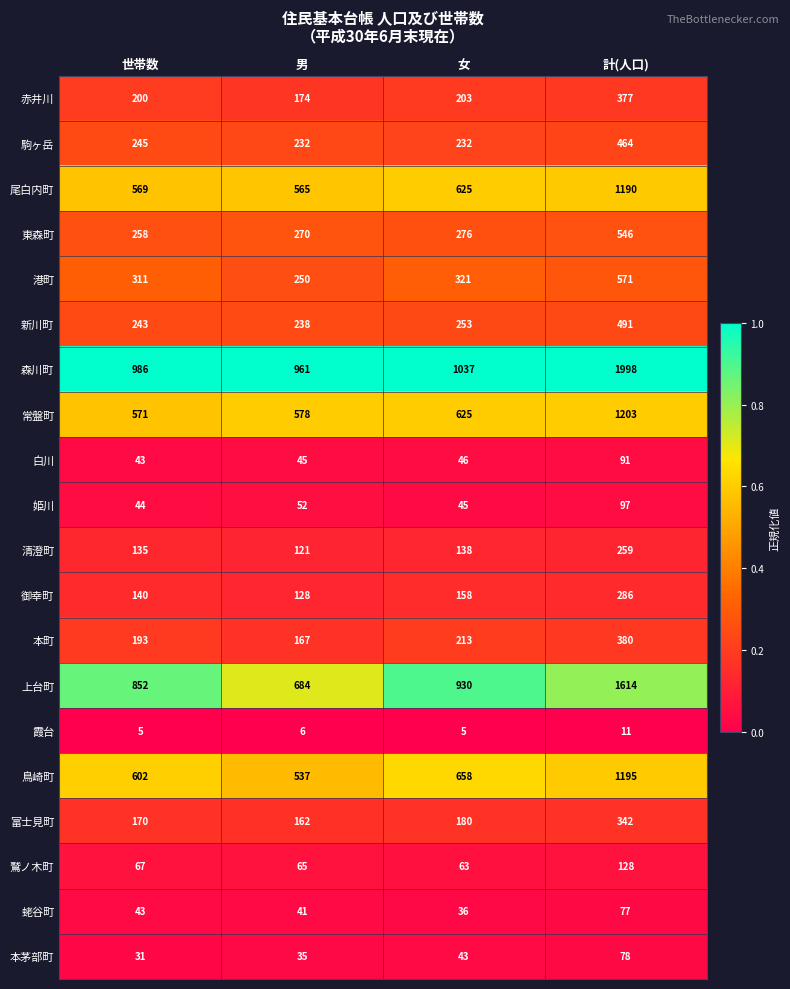

The 上台町 series shows 930 at 女. True or false?

True